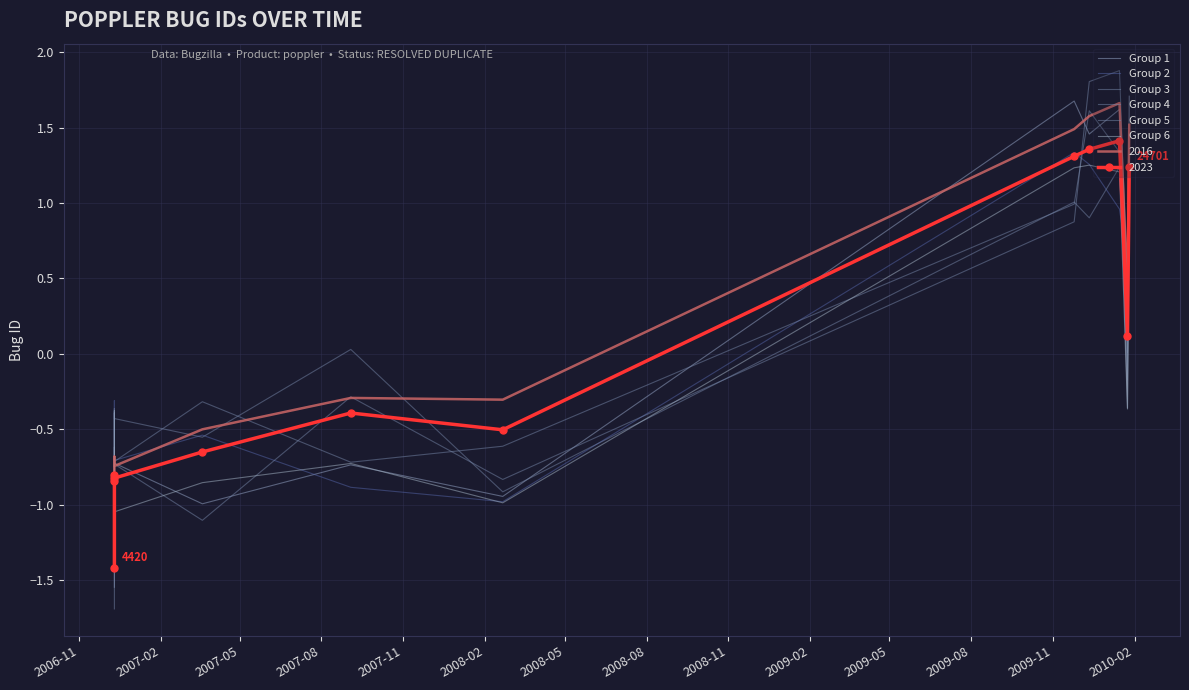

What is the sum of the Group 3 values at 2007-02 and 2009-02?

0.7